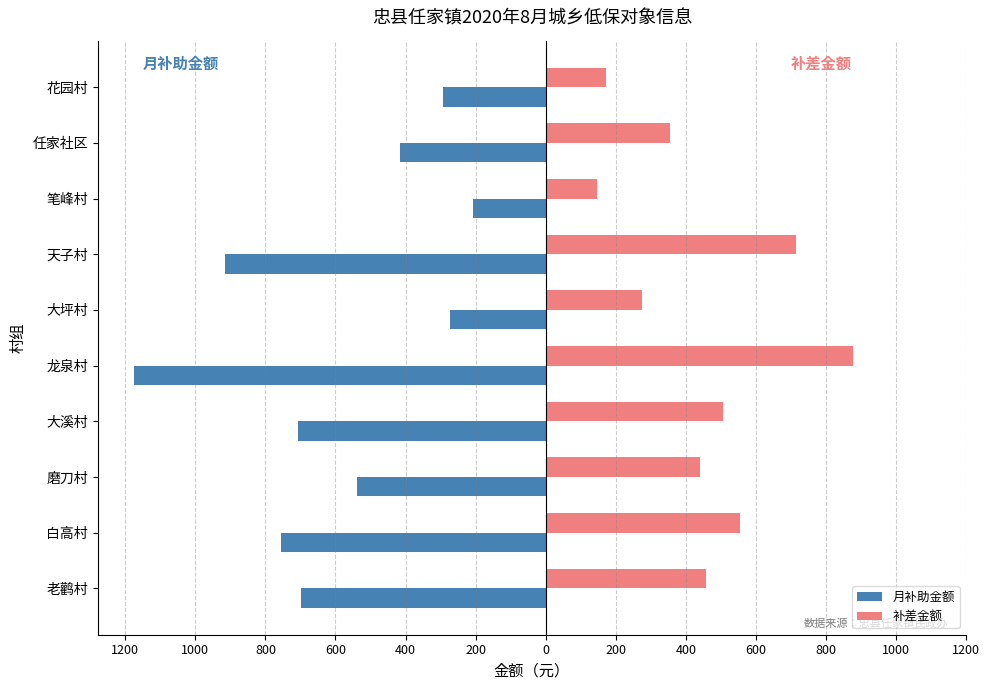

What are all the series names shown in the legend?

月补助金额, 补差金额